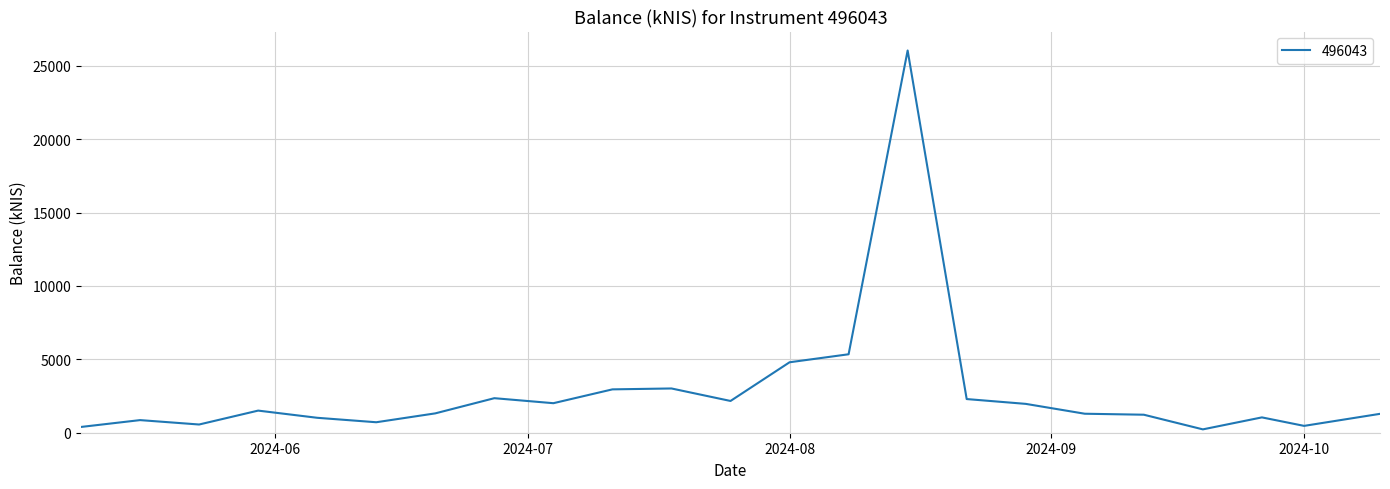

Reading left to right, extract all data points from this chart.

393.5	859.4	559.8	1507.3	1017.5	714.0	1319.0	2353.3	2012.2	2954.7	3015.8	2164.1	4800.9	5346.2	26048.2	2293.8	1966.0	1294.1	1227.3	228.6	1044.8	466.5	1287.1